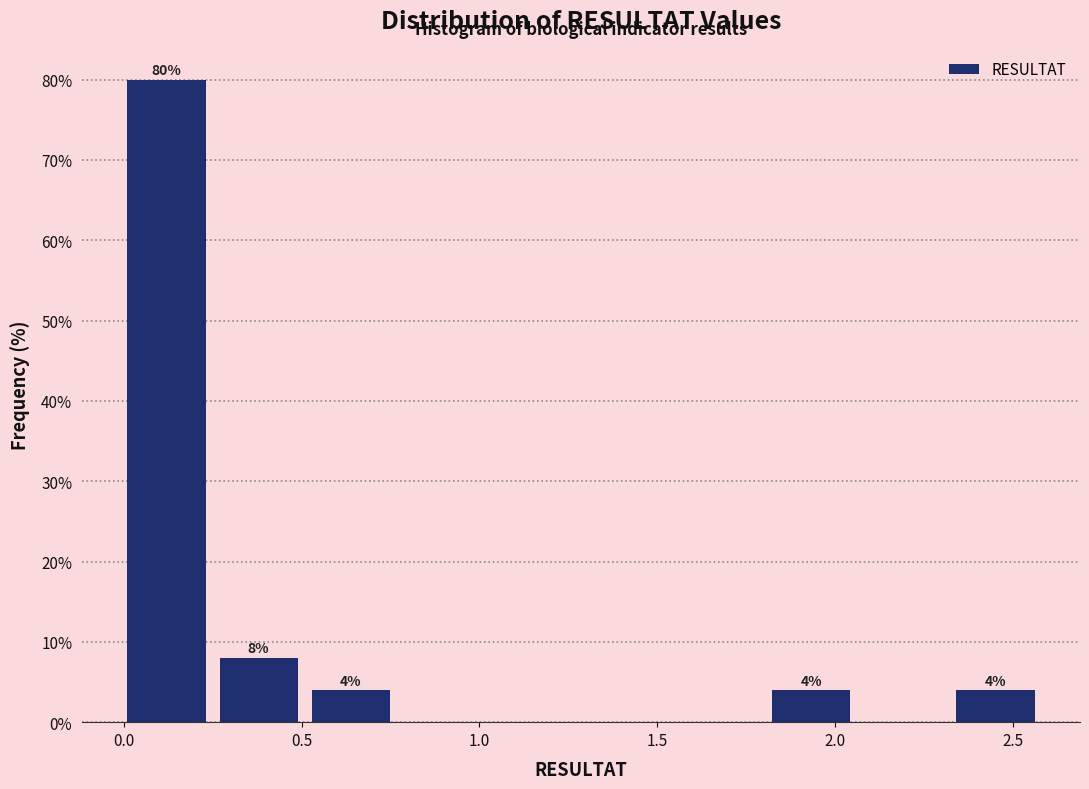

Which range on the x-axis has the tallest bar?

0.00 to 0.25